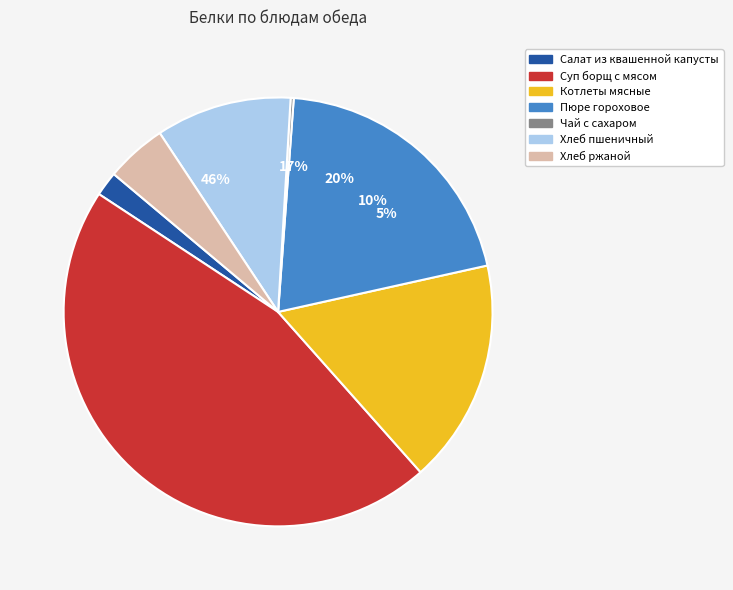

True or false: Пюре гороховое accounts for 20% of the total.

True